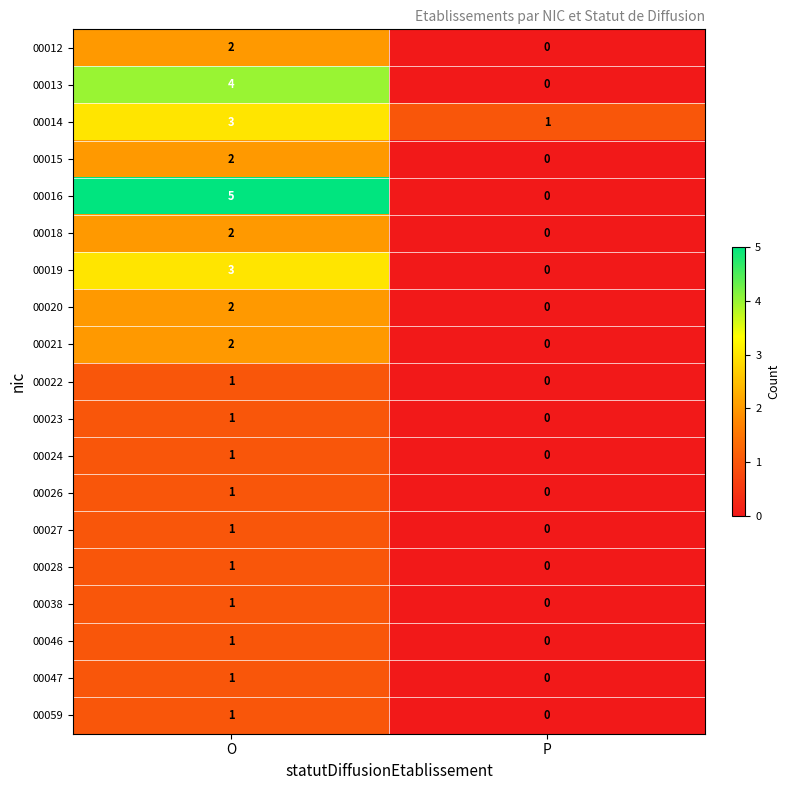

Which series has the largest range (max minus min)?

00016